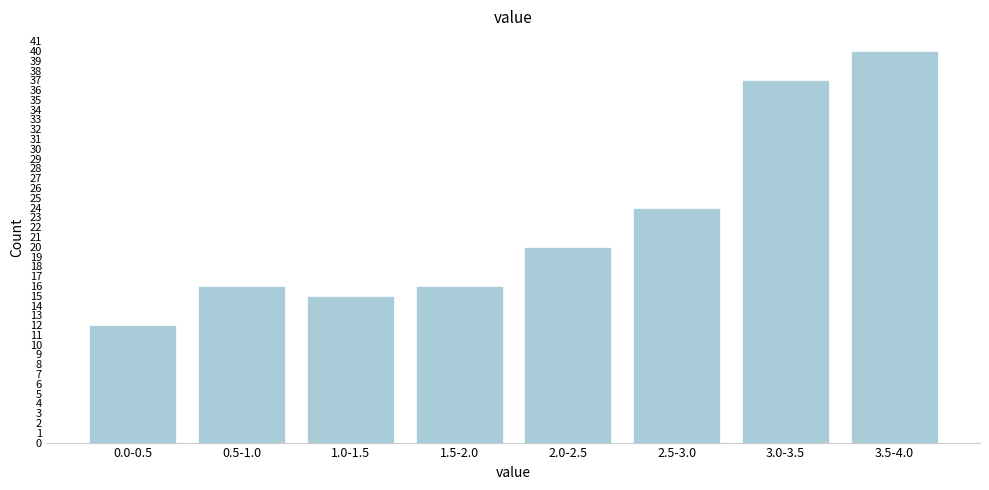

Reading left to right, extract all data points from this chart.

0.0-0.5=12	0.5-1.0=16	1.0-1.5=15	1.5-2.0=16	2.0-2.5=20	2.5-3.0=24	3.0-3.5=37	3.5-4.0=40